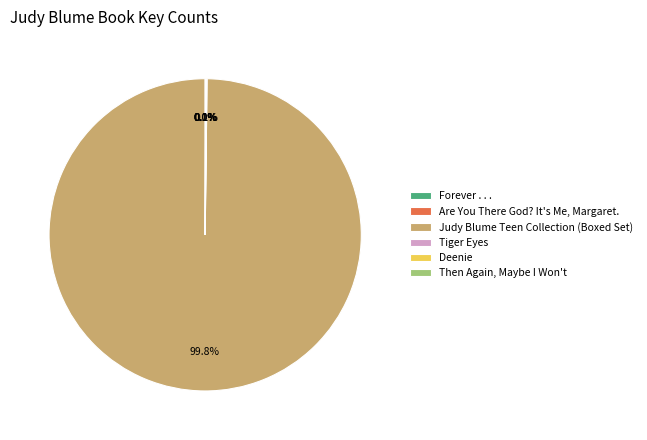

Which category has the biggest portion of the pie?

Judy Blume Teen Collection (Boxed Set)